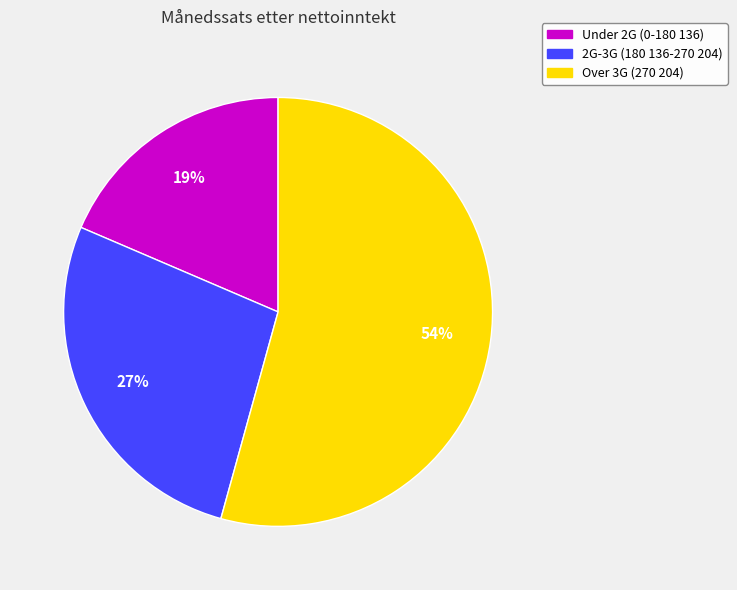

Between Over 3G (270 204) and Under 2G (0-180 136), which is larger?

Over 3G (270 204)